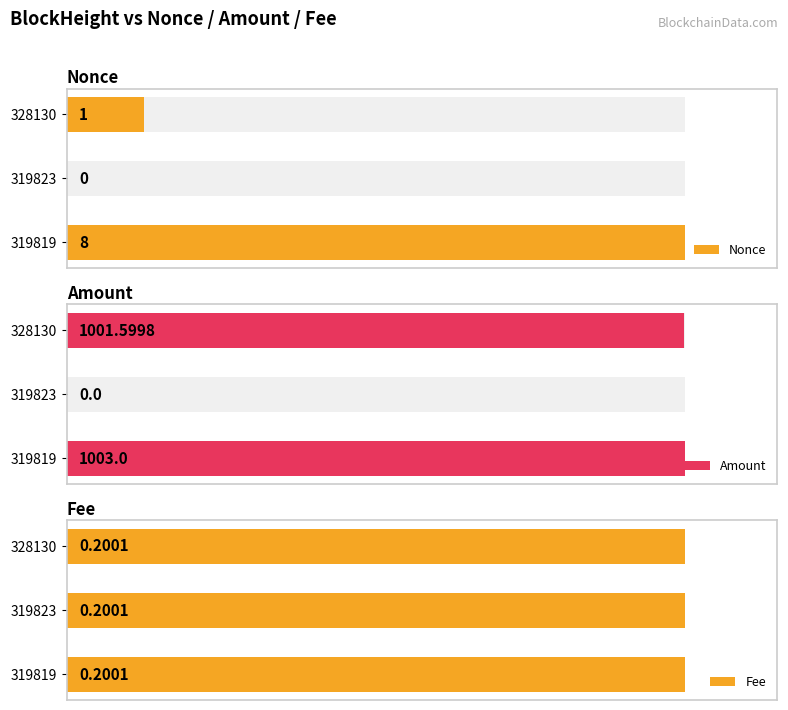

Which series has the largest range (max minus min)?

Amount